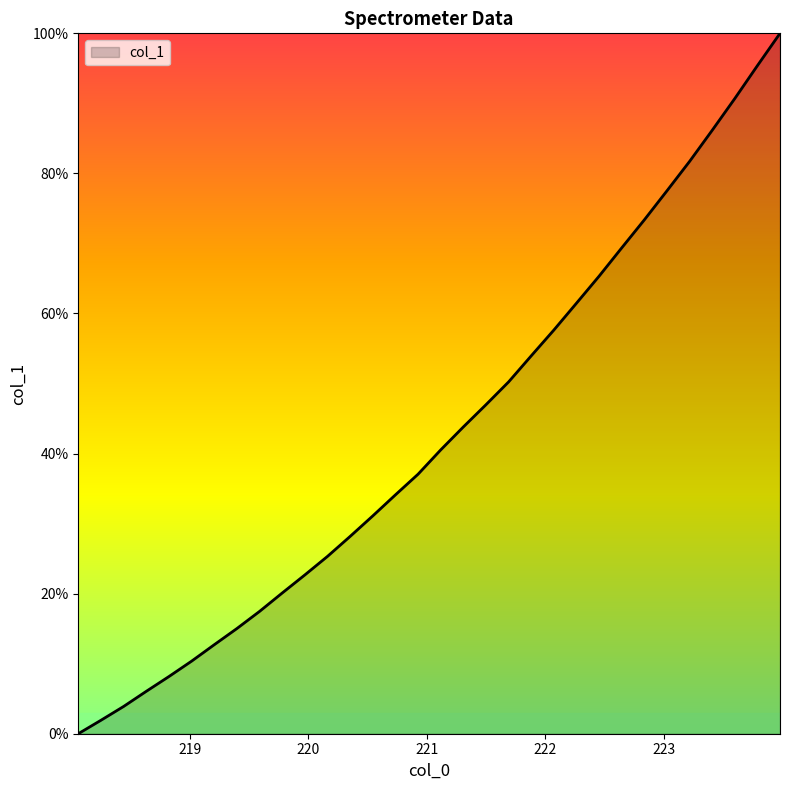

What is the difference between the maximum and minimum values?

100.0